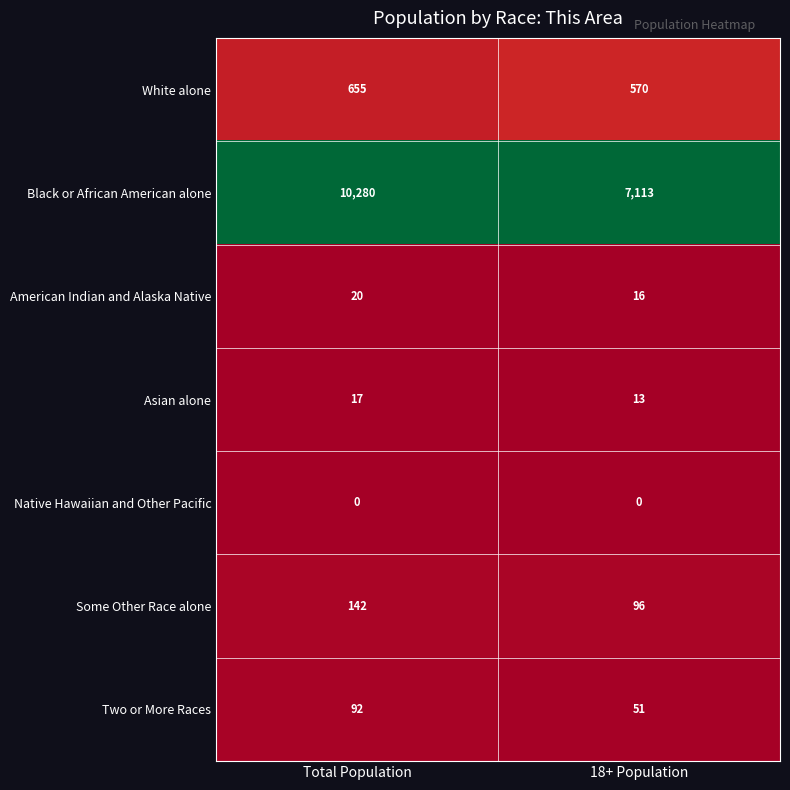

Read the Black or African American alone value at 18+ Population.

7113